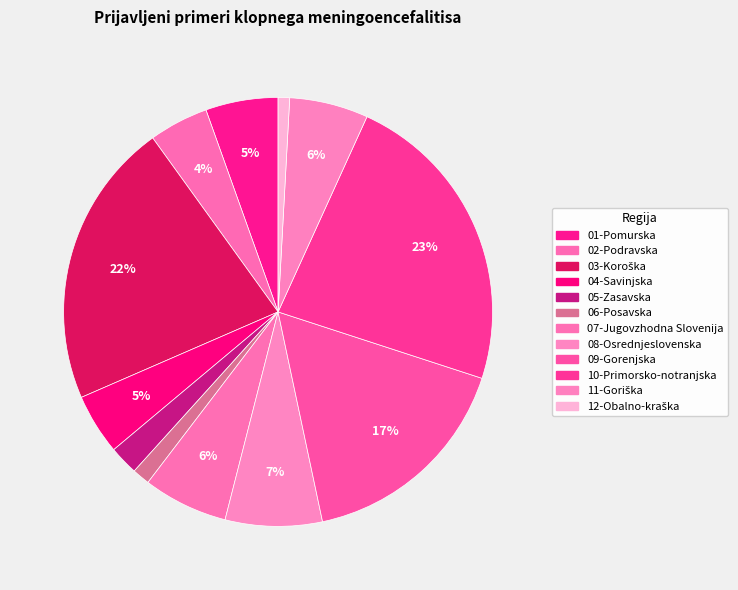

Combined, do 12-Obalno-kraška and 01-Pomurska account for over 50%?

No